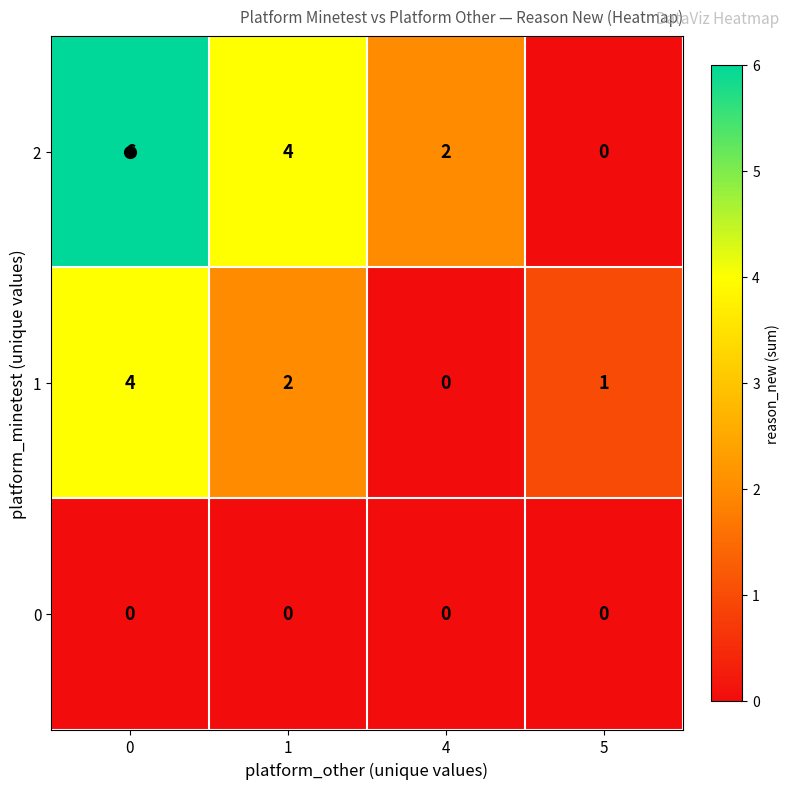

What is the difference between the 1 values at 5 and 0?

3